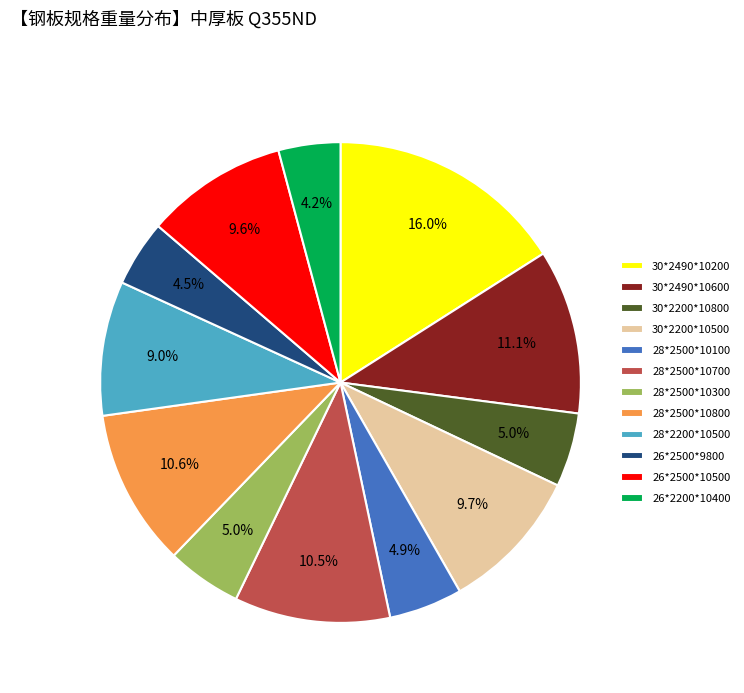

Approximately how many times larger is the value at 26*2200*10400 compared to 30*2490*10200?

0.3